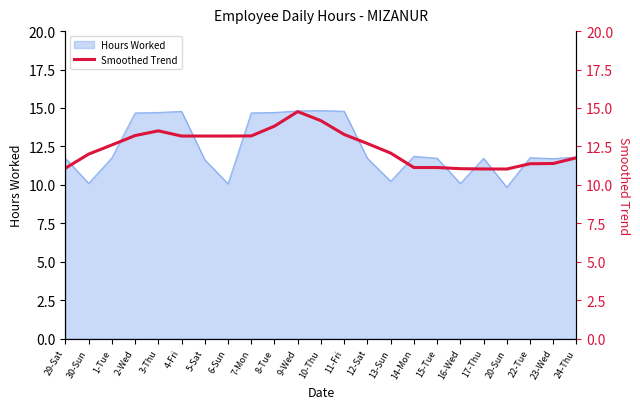

At which category does the chart reach its minimum across all series?

20-Sun